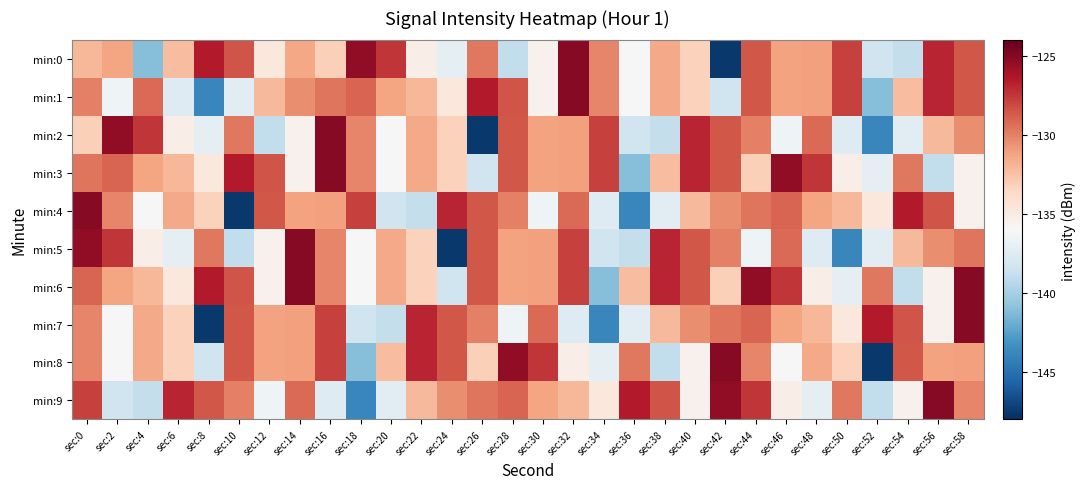

What is the maximum value shown in the chart?

-125.1